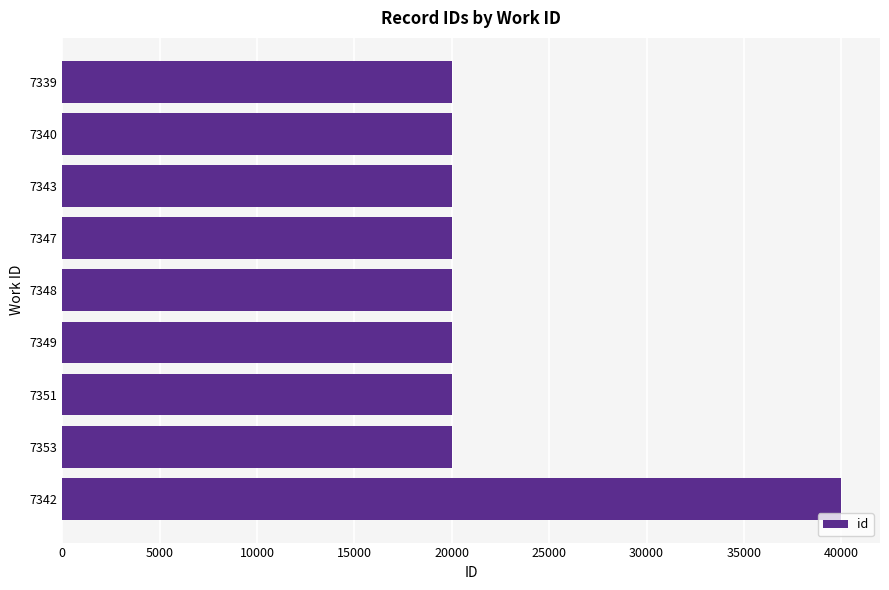

How many data points are less than 20000?

4